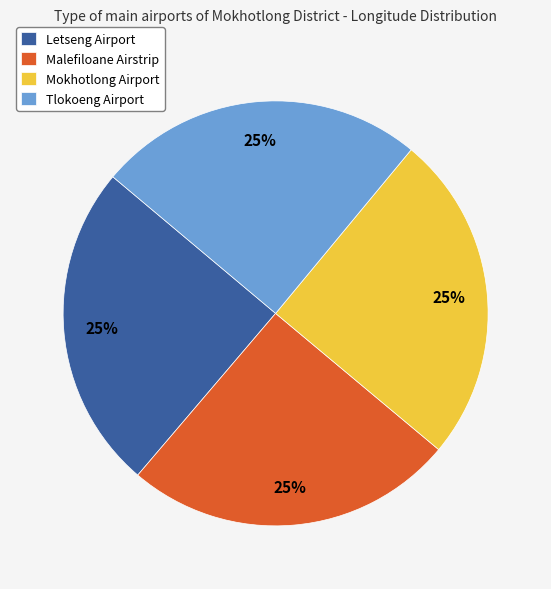

To the nearest percent, what percentage of the pie is Tlokoeng Airport?

25%